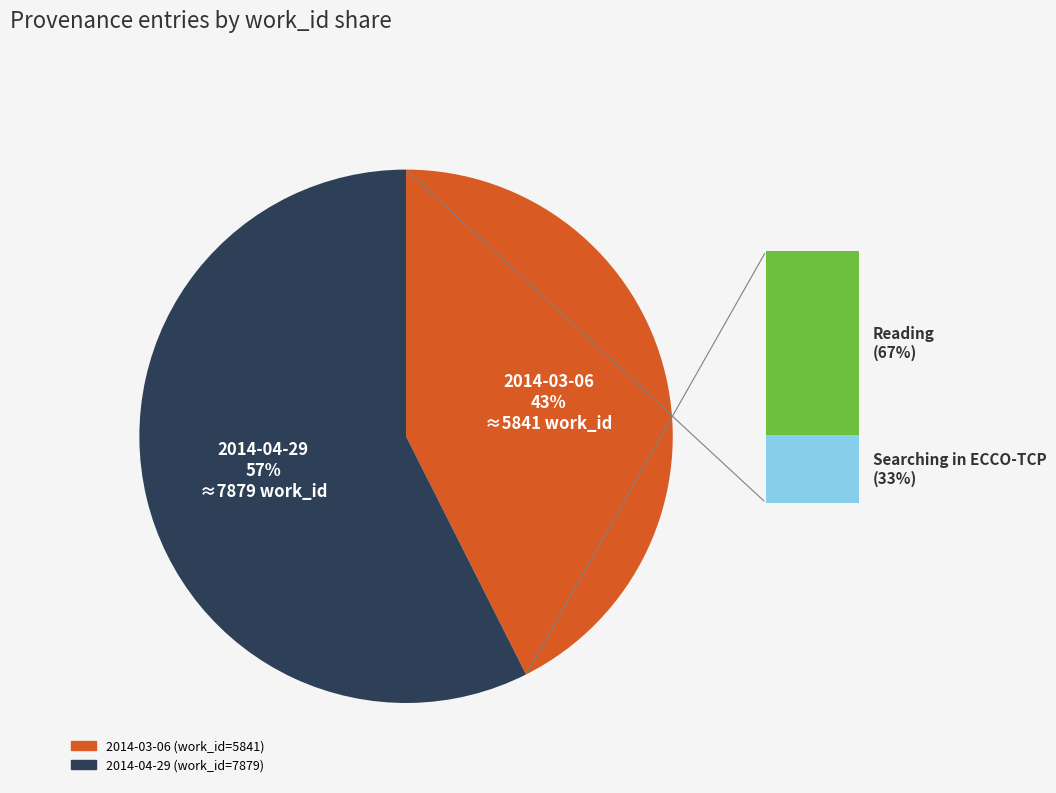

How many slices are in this pie chart?

2